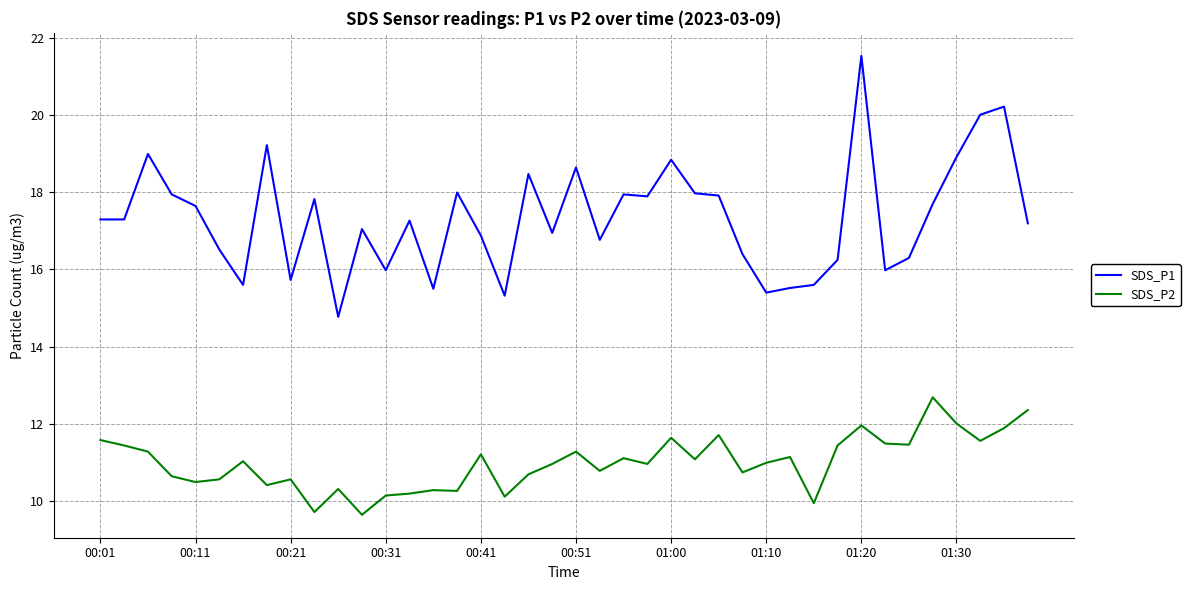

List the series in order of their overall mean, lowest first.

SDS_P2, SDS_P1